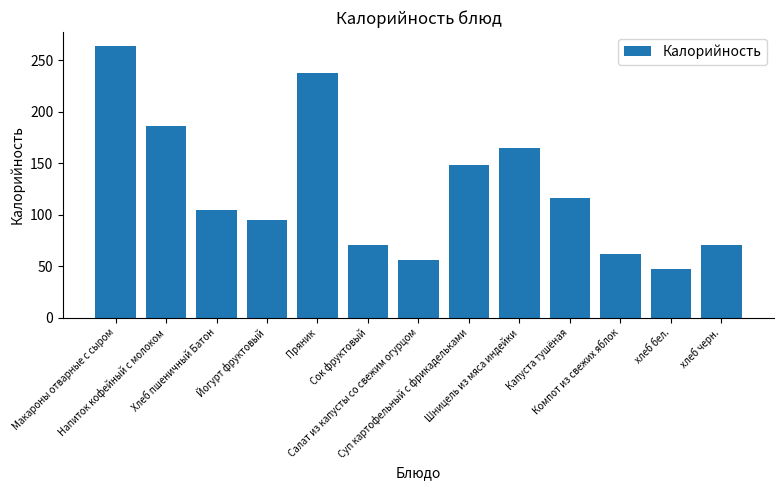

The value at хлеб бел. is 47.0. True or false?

True